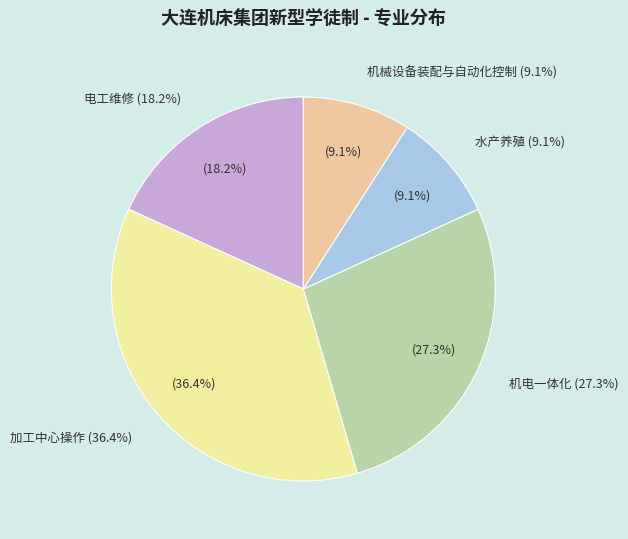

Rank the categories by value from highest to lowest.

加工中心操作, 机电一体化, 电工维修, 水产养殖, 机械设备装配与自动化控制